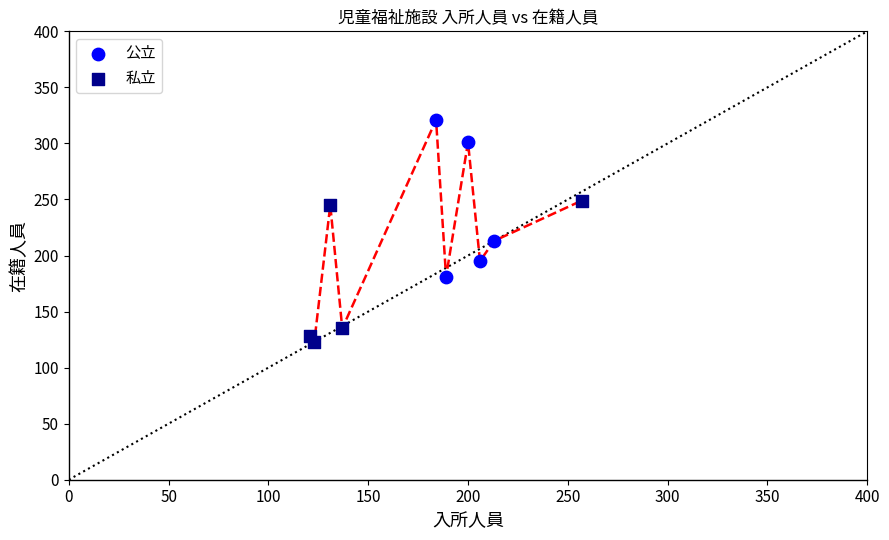

Which series reaches the maximum Y coordinate?

公立